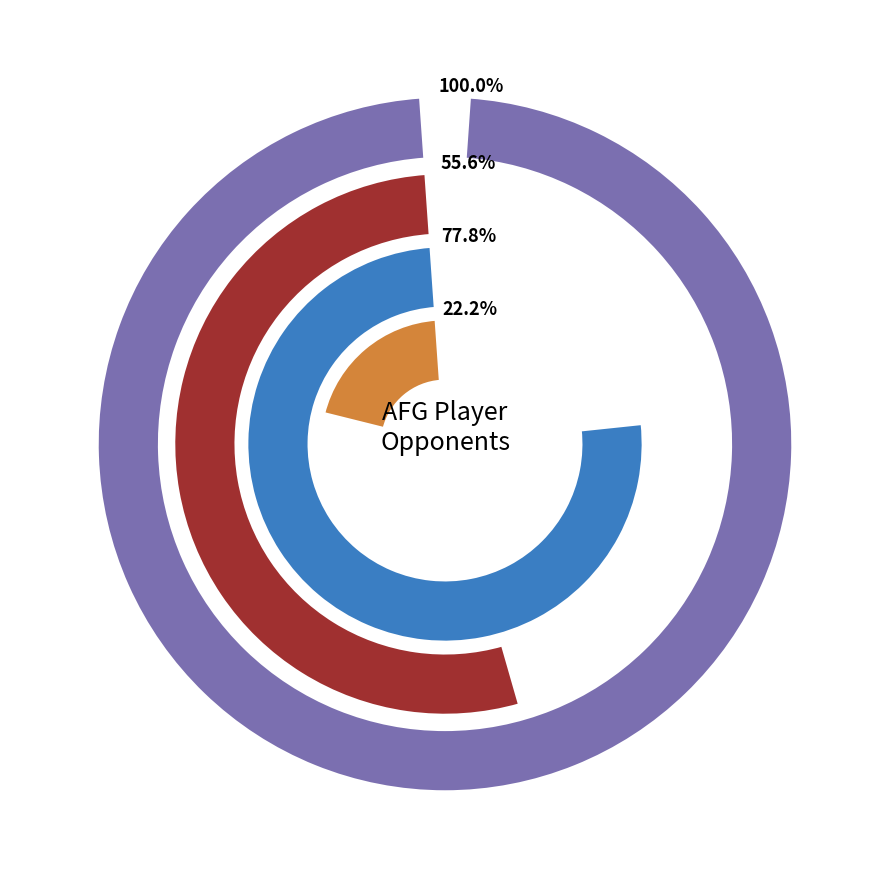

Rank the series at RUS from highest to lowest value.

RUS, ARM, ESP, MDA